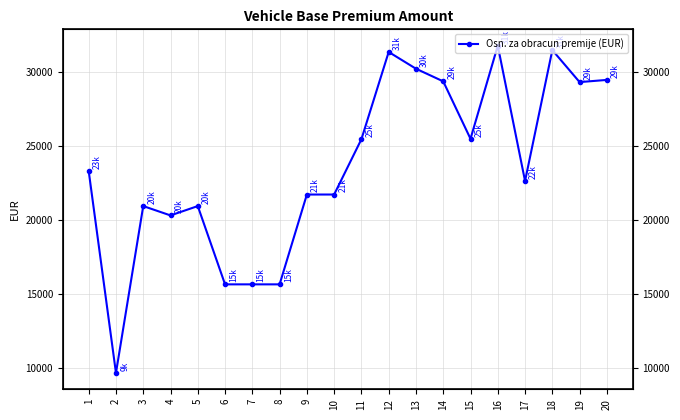

At which category does the chart reach its peak across all series?

16